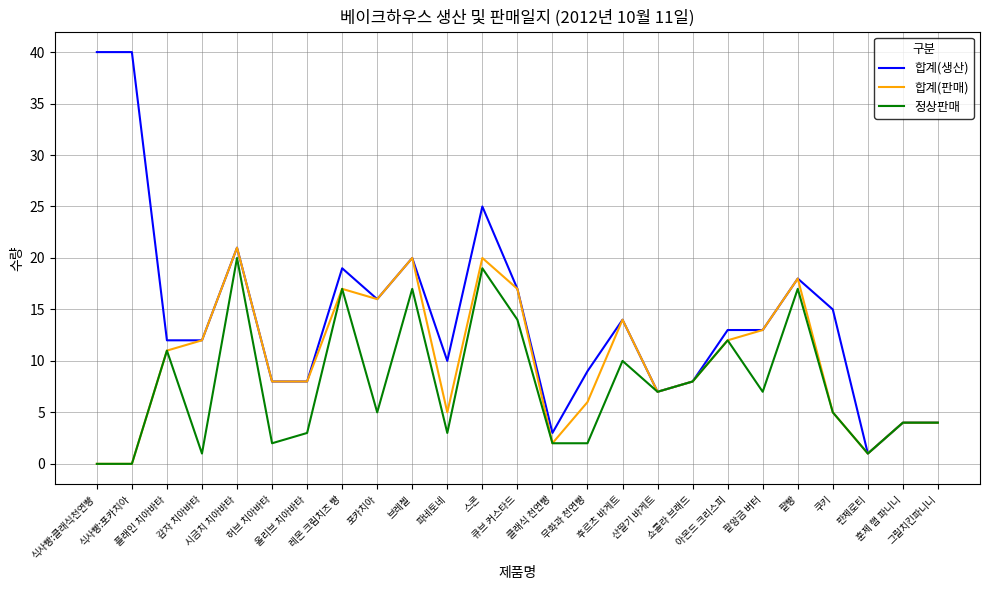

What is the average value of the 합계(생산) series?

14